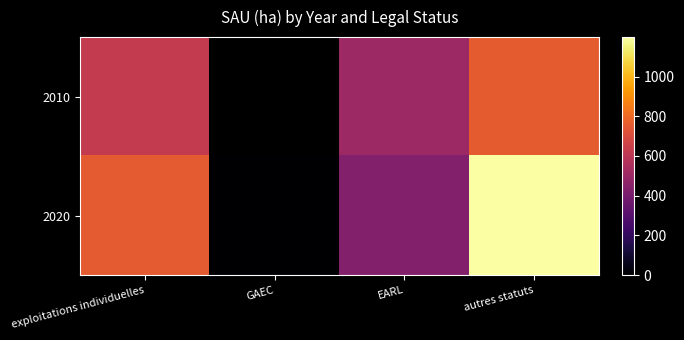

At which label does 2020 reach its minimum?

GAEC